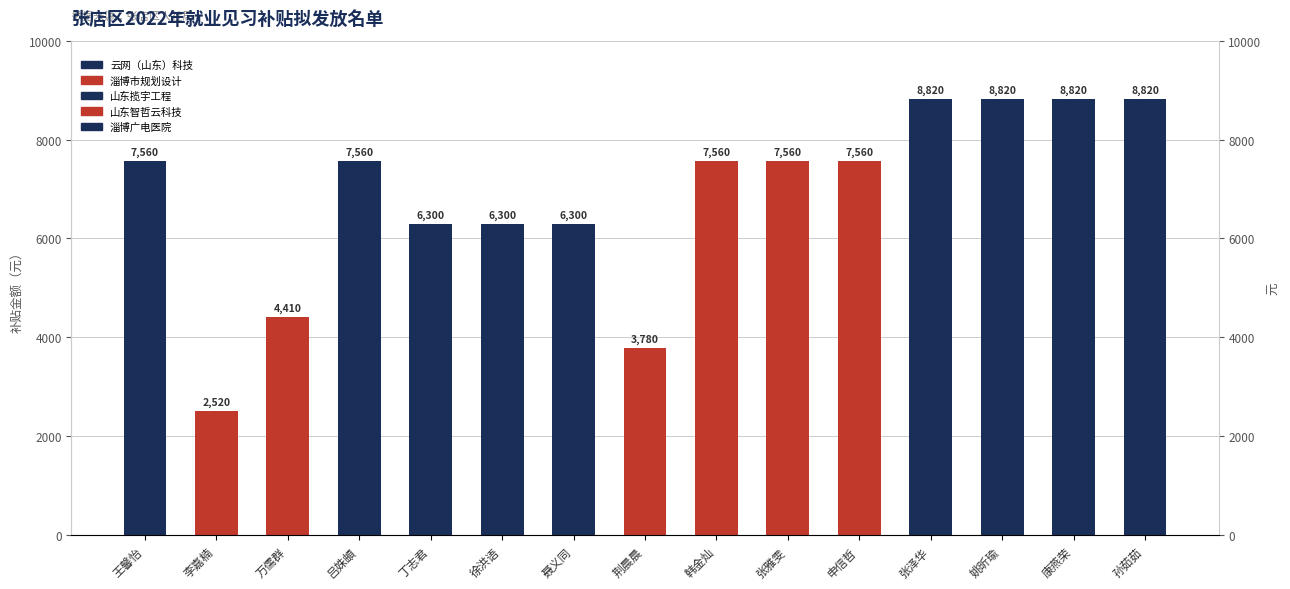

Count the number of data series in this chart.

1